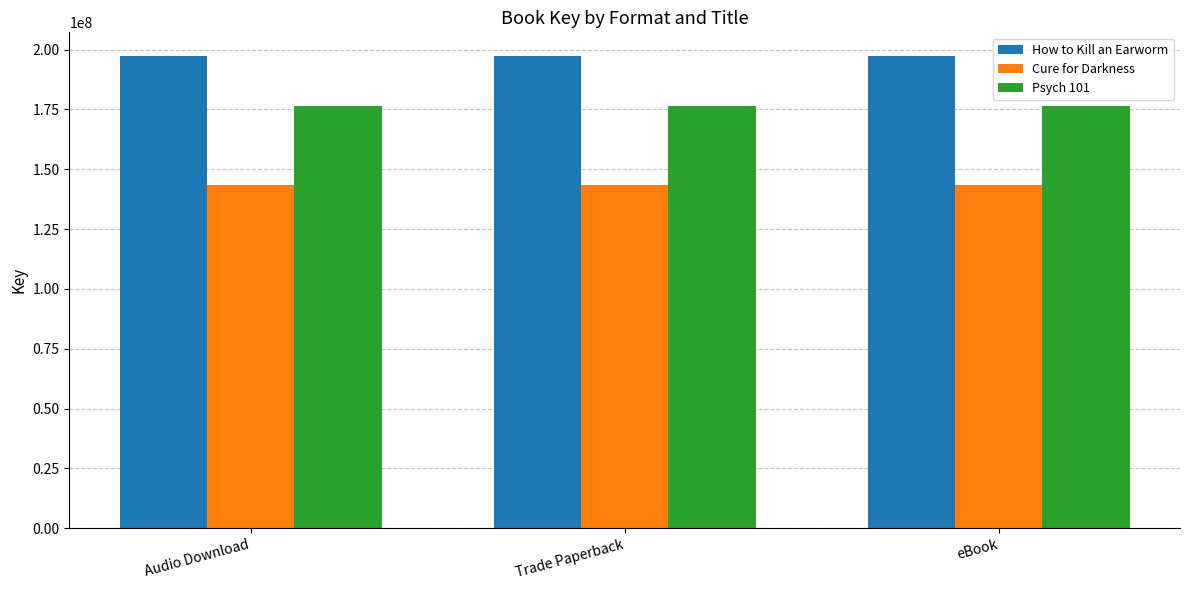

What is the difference between the highest and lowest values at eBook?

53976696